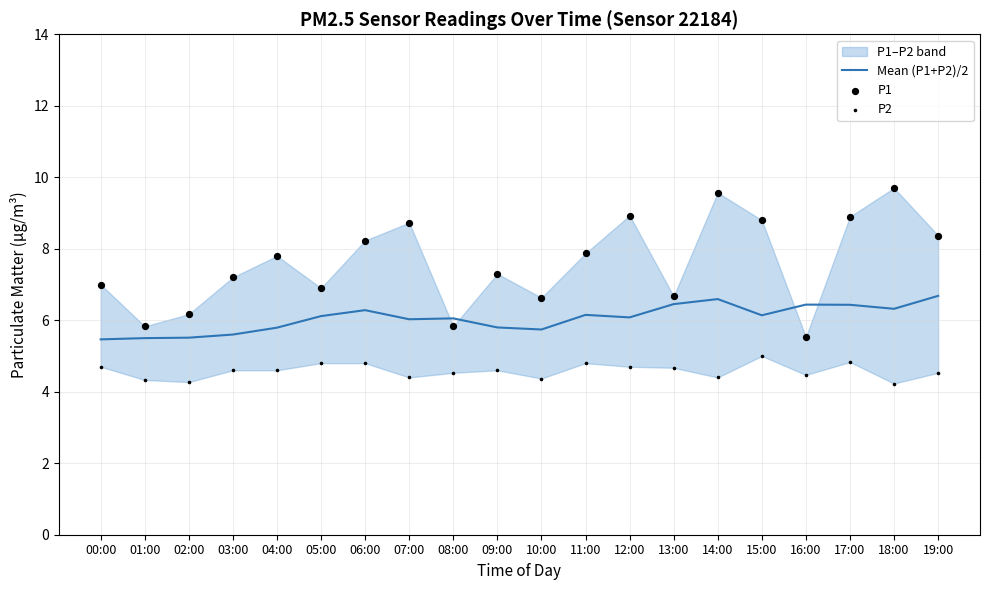

The Mean (P1+P2)/2 series shows 1.9 at 15:00. True or false?

False